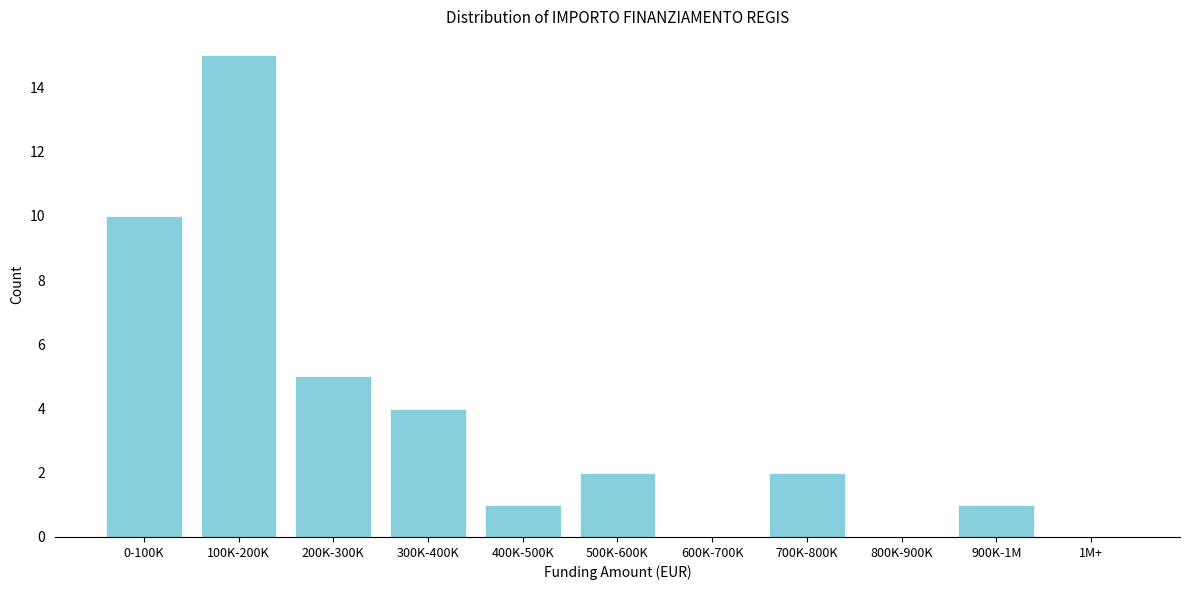

Reading right to left, list all the values displayed in this chart.

1M+=0	900K-1M=1	800K-900K=0	700K-800K=2	600K-700K=0	500K-600K=2	400K-500K=1	300K-400K=4	200K-300K=5	100K-200K=15	0-100K=10